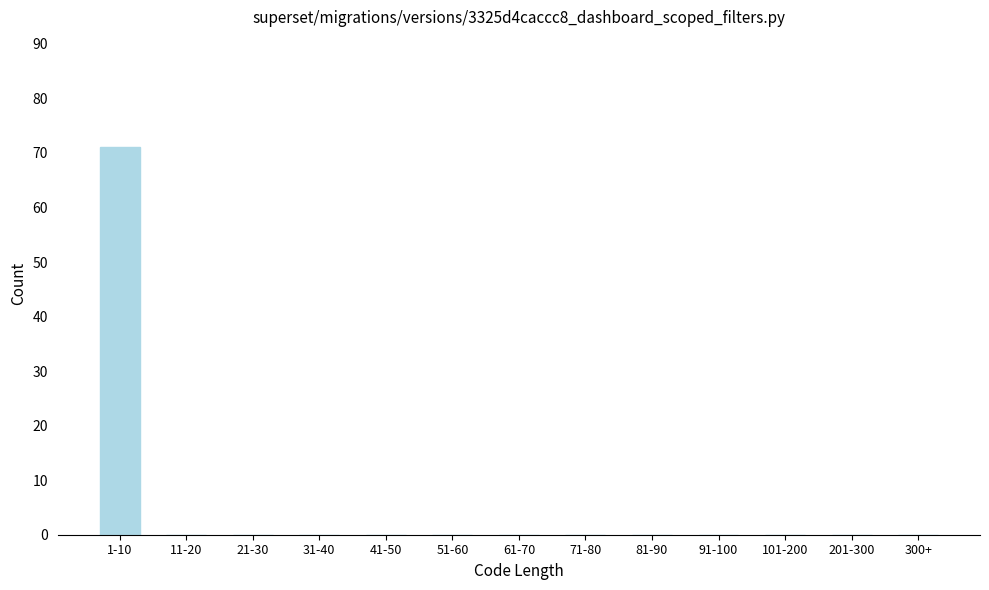

Reading left to right, what are all the values shown in this chart?

1-10=71	11-20=0	21-30=0	31-40=0	41-50=0	51-60=0	61-70=0	71-80=0	81-90=0	91-100=0	101-200=0	201-300=0	300+=0